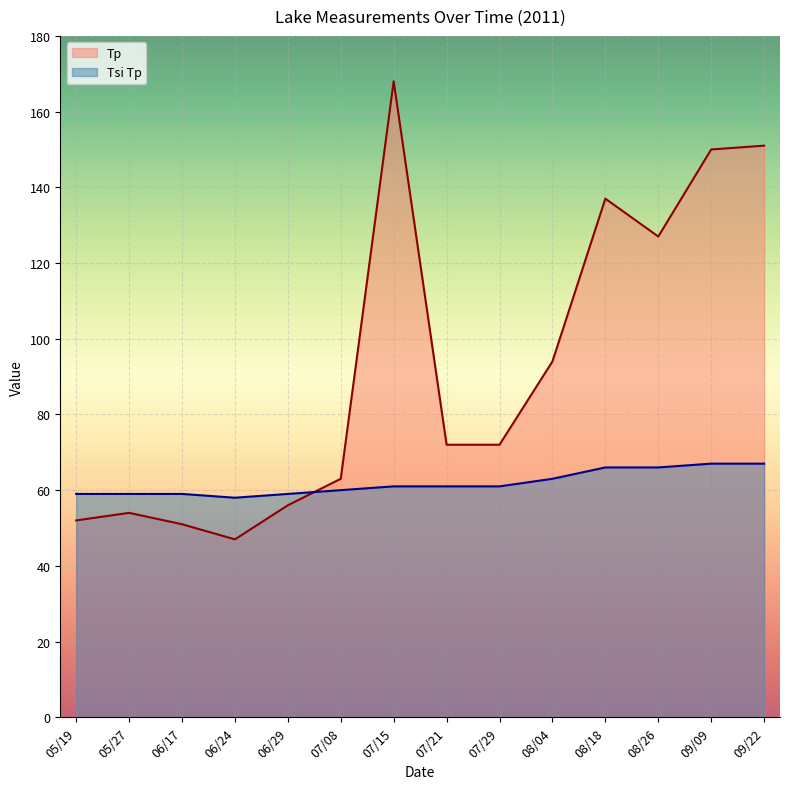

True or false: Tp has more than 0 interior local peaks.

True